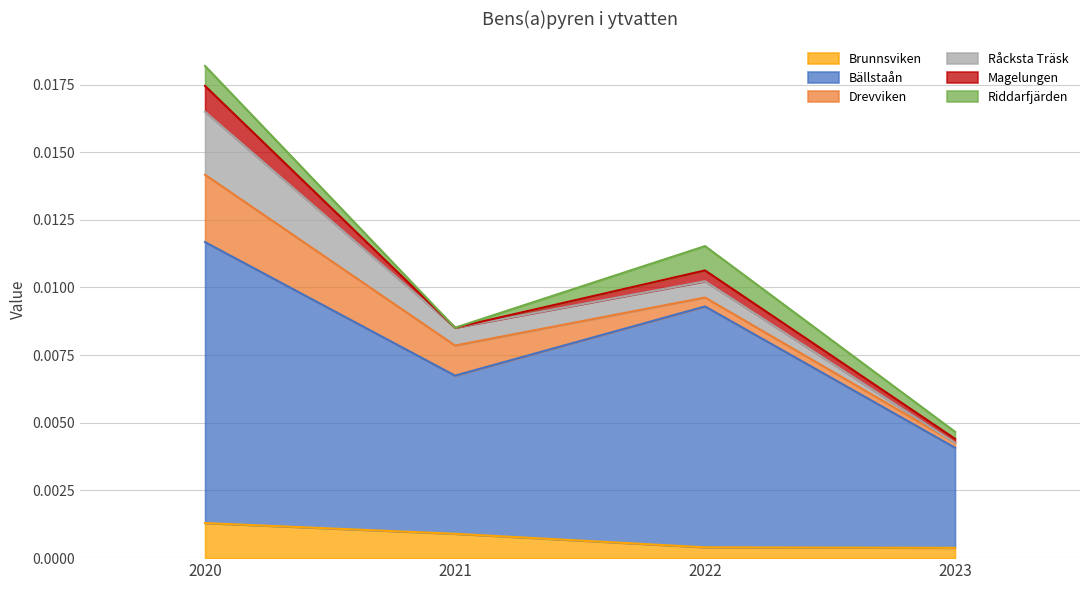

In Bällstaån, how many points are higher than both neighbors (excluding endpoints)?

1